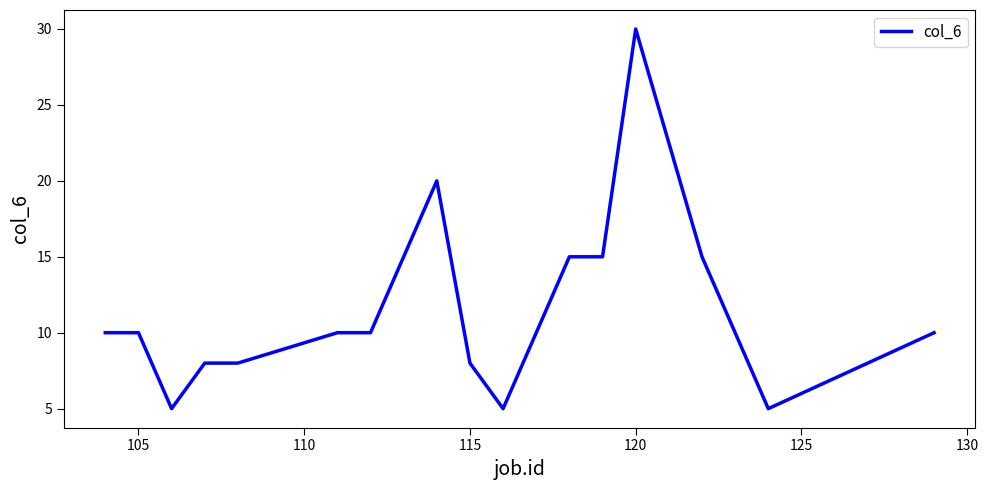

What is the greatest value displayed?

30